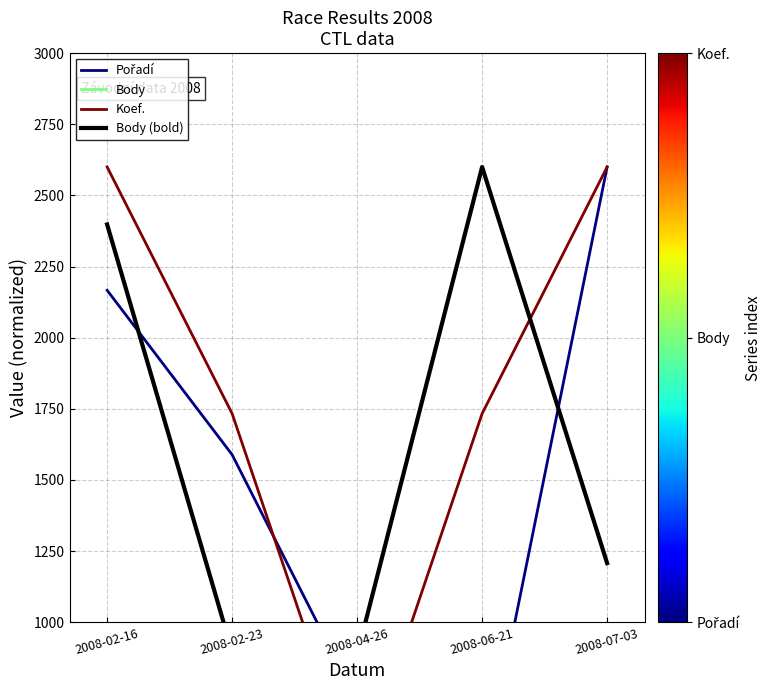

True or false: Pořadí has a value of 2166.7 at 2008-02-16.

True